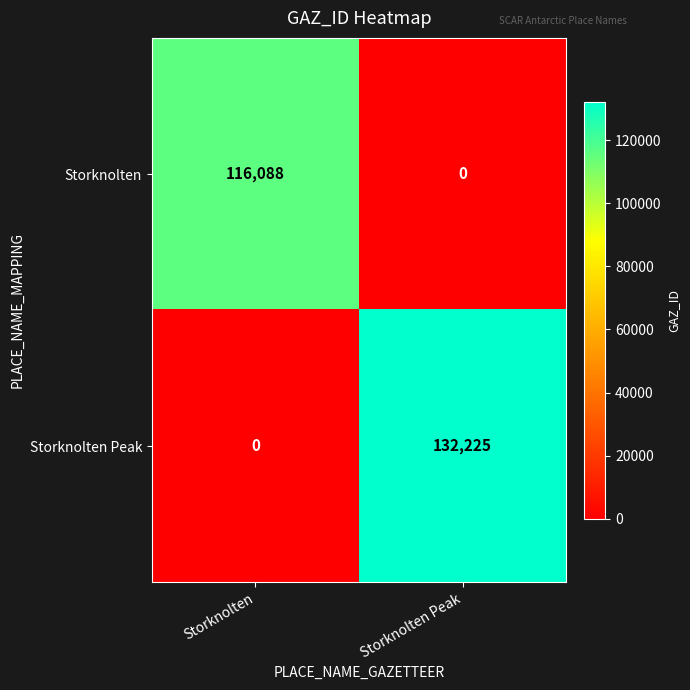

Count the number of data series in this chart.

2